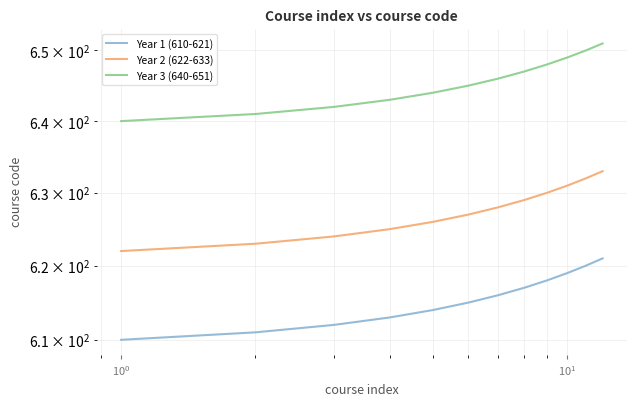

Does the chart display data point markers on the line(s)?

No